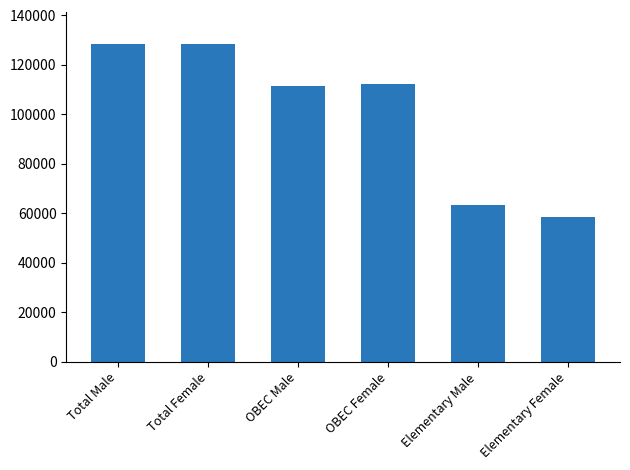

Between Elementary Female and Total Male, which is larger?

Total Male